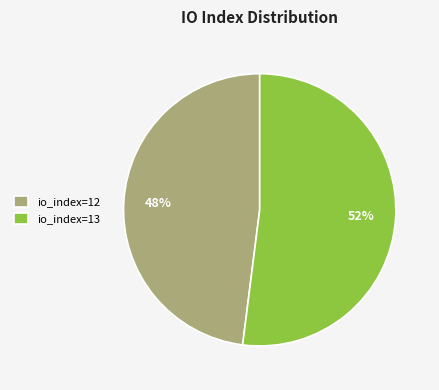

To the nearest percent, what is the average slice percentage?

50%